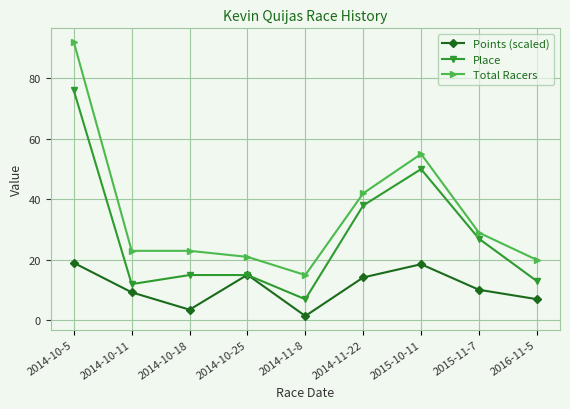

What is the label of the 4th point from the left?

2014-10-25